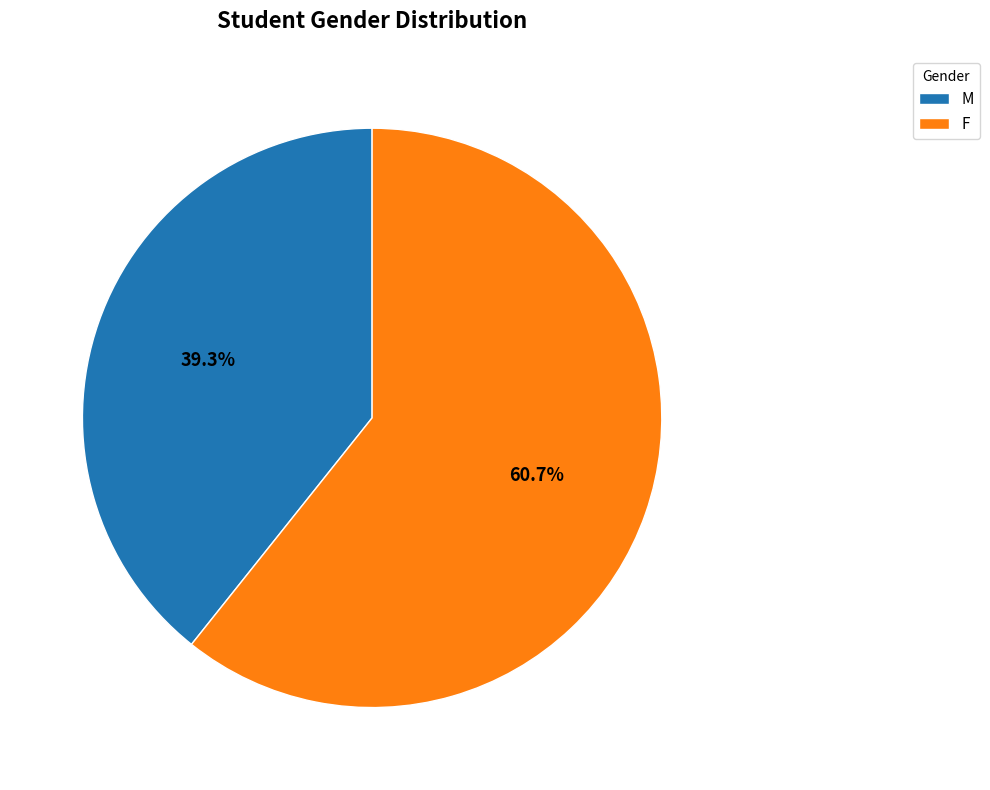

Approximately how many times larger is the value at F compared to M?

1.5